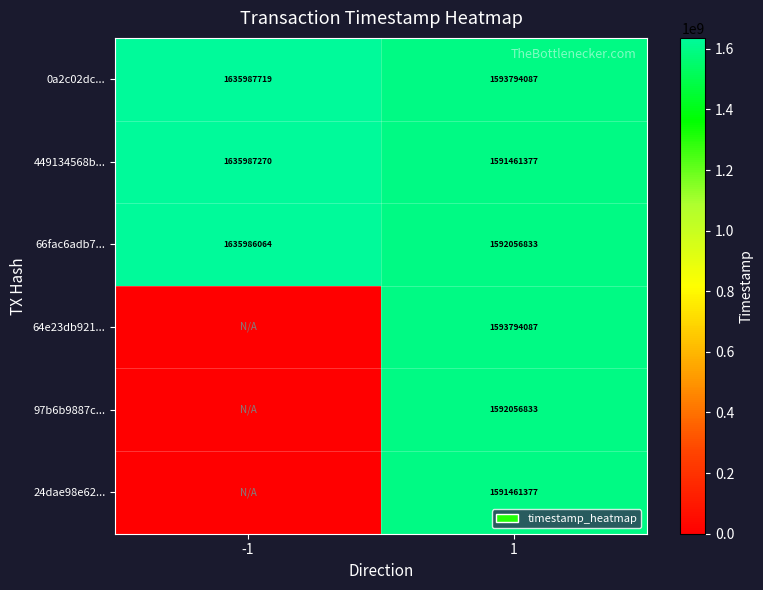

True or false: 97b6b9887c... has a value of 1592056833 at 1.

True